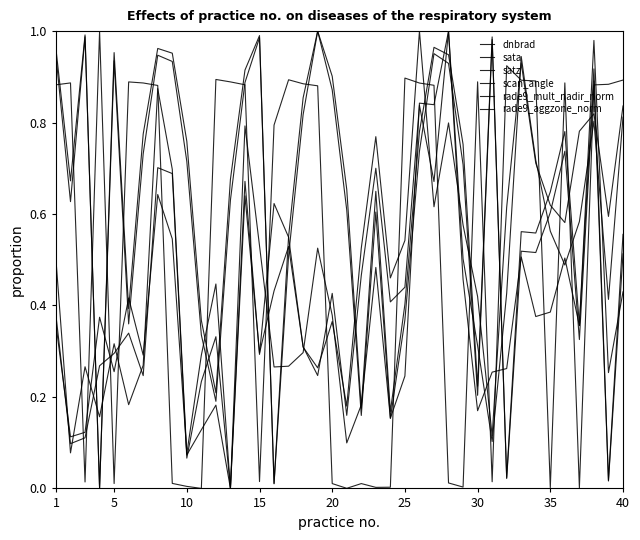

How many lines are shown in the chart?

6